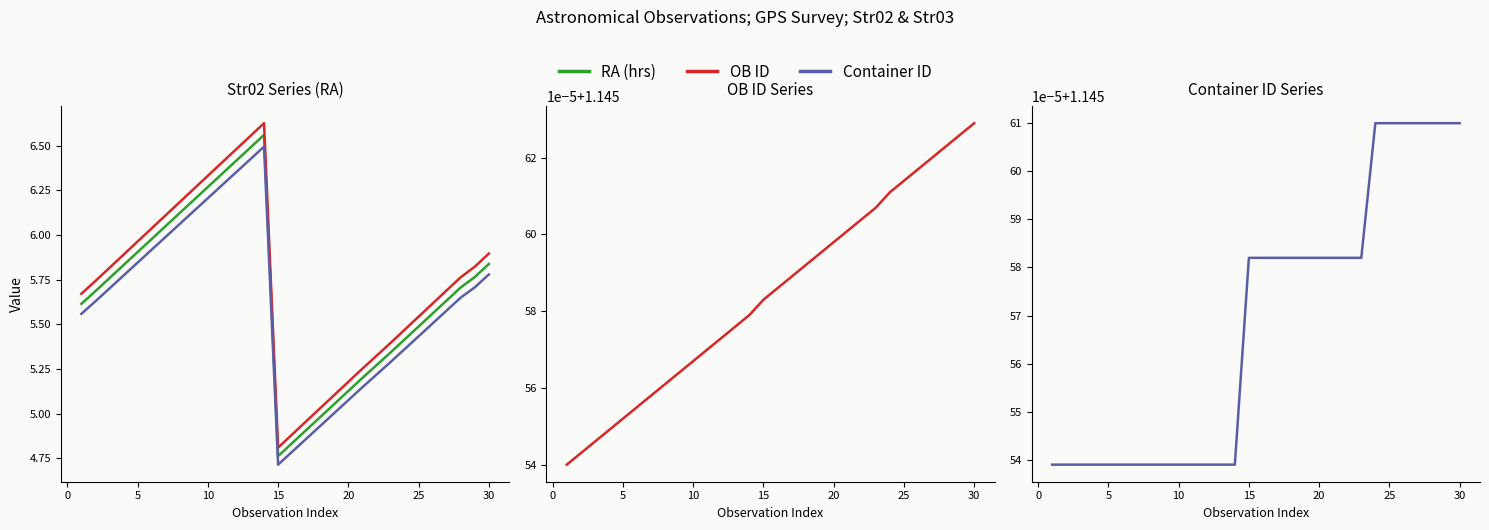

True or false: RA shifted -1% and Container ID cross at least once.

False